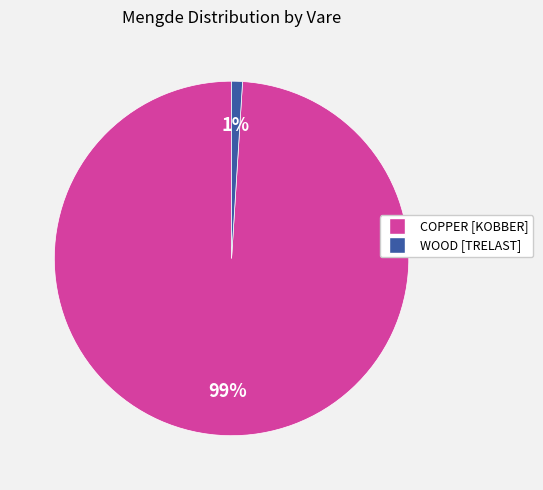

How many segments does this pie chart have?

2